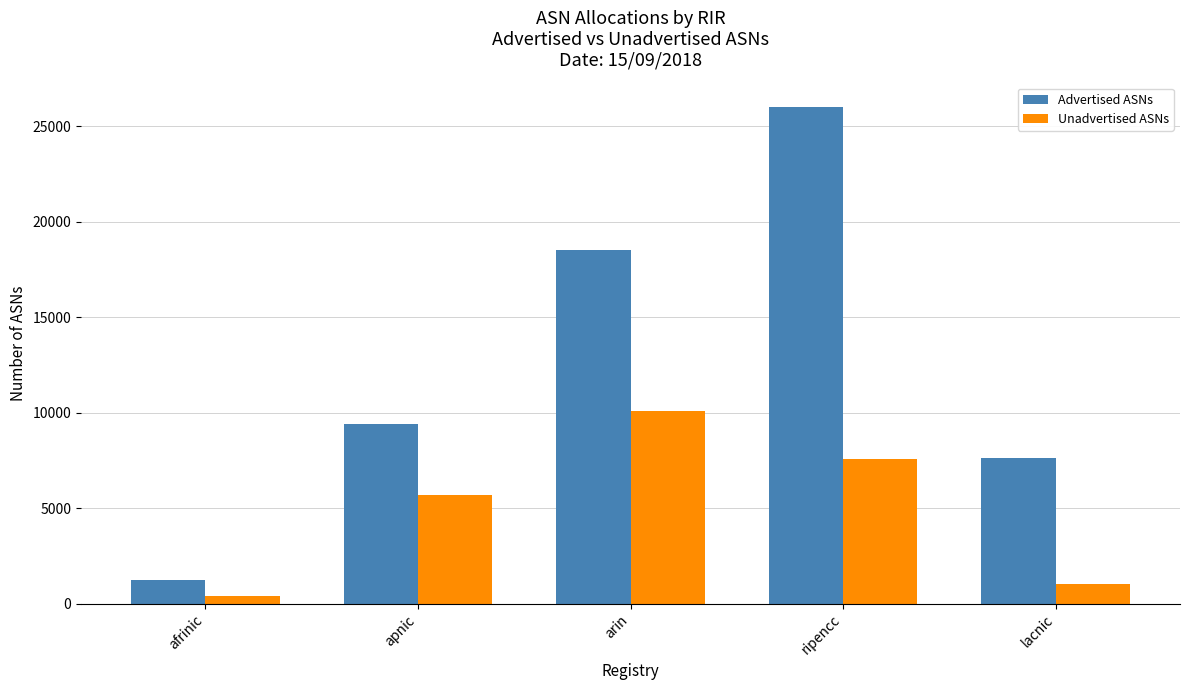

At which category does the chart reach its peak across all series?

ripencc